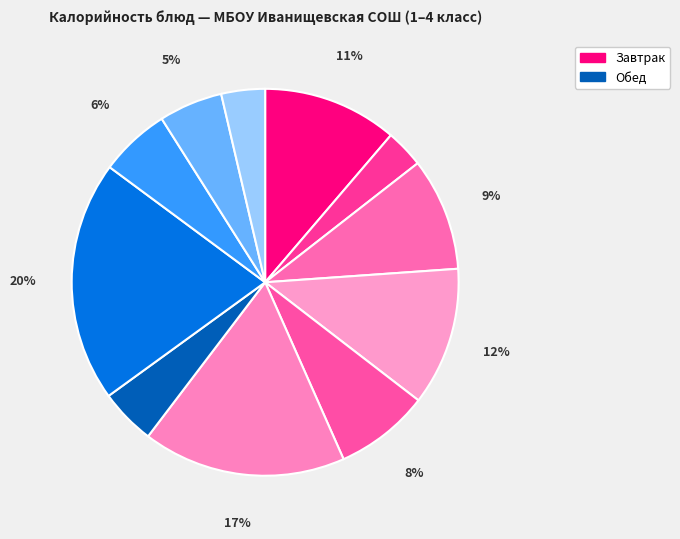

Count the number of slices in the pie.

11